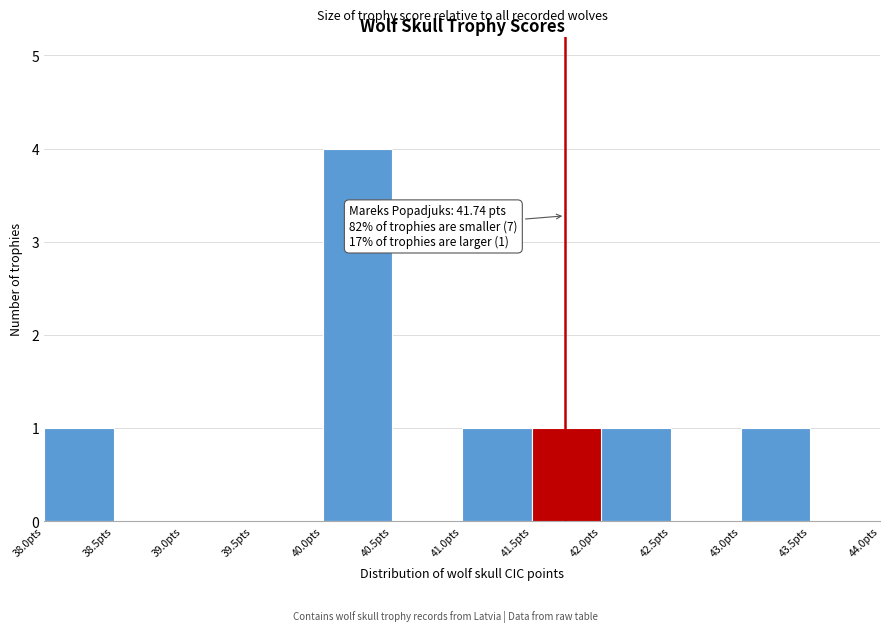

Over which range of the x-axis is the bar tallest?

40.0 to 40.5